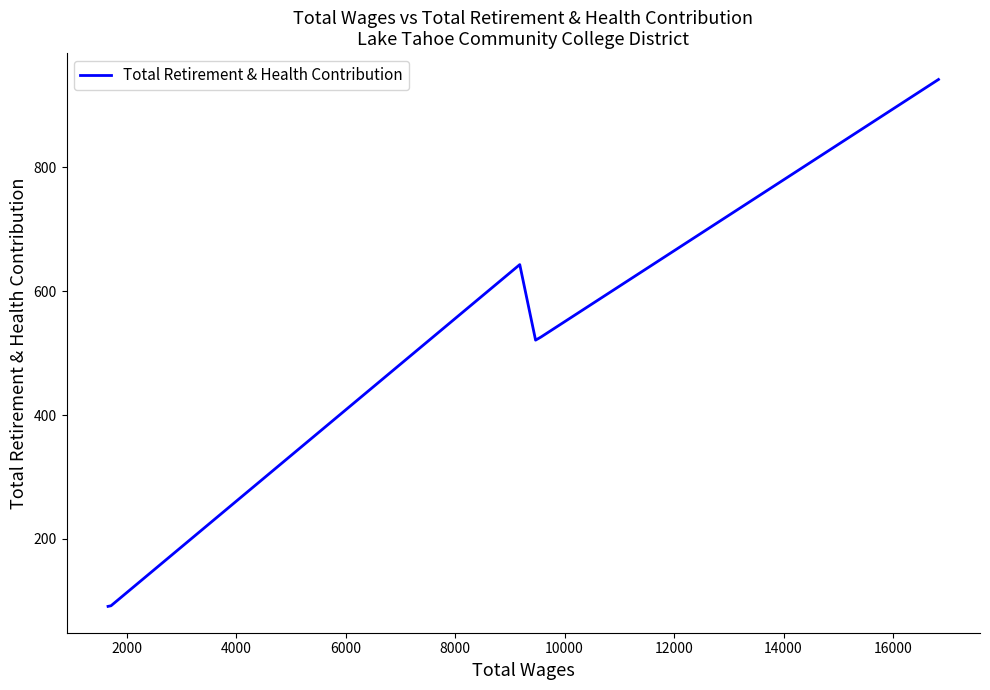

What is the smallest value displayed?

91